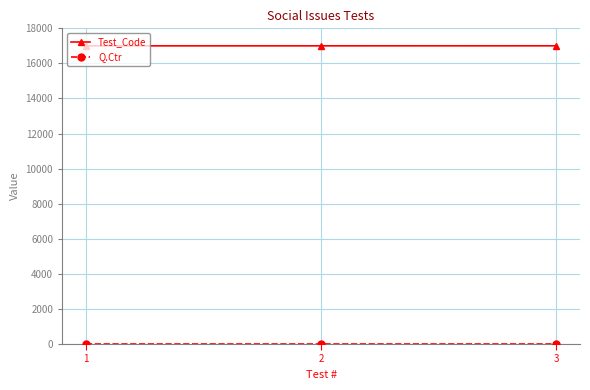

Which series has the largest total across all categories?

Test_Code